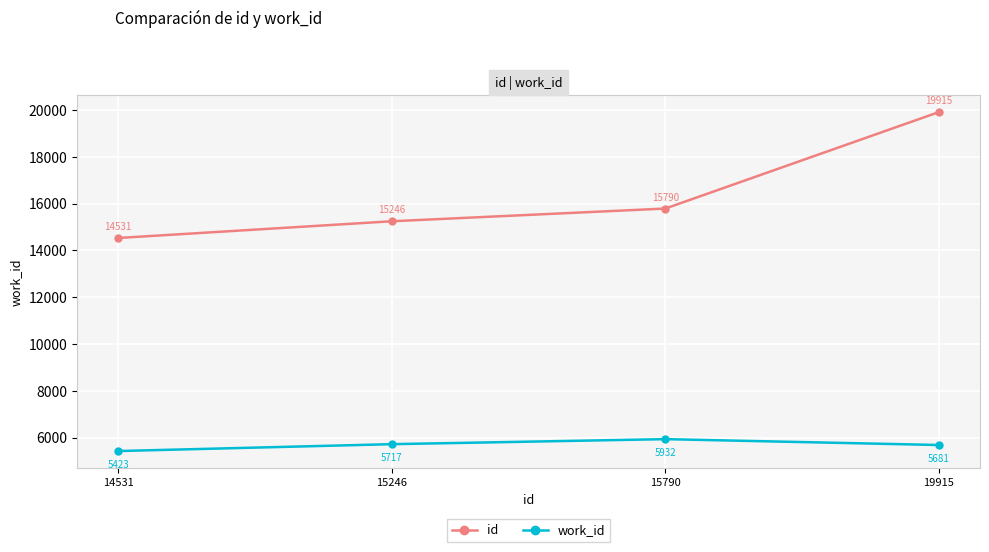

What is the difference between the work_id values at 15790 and 14531?

509